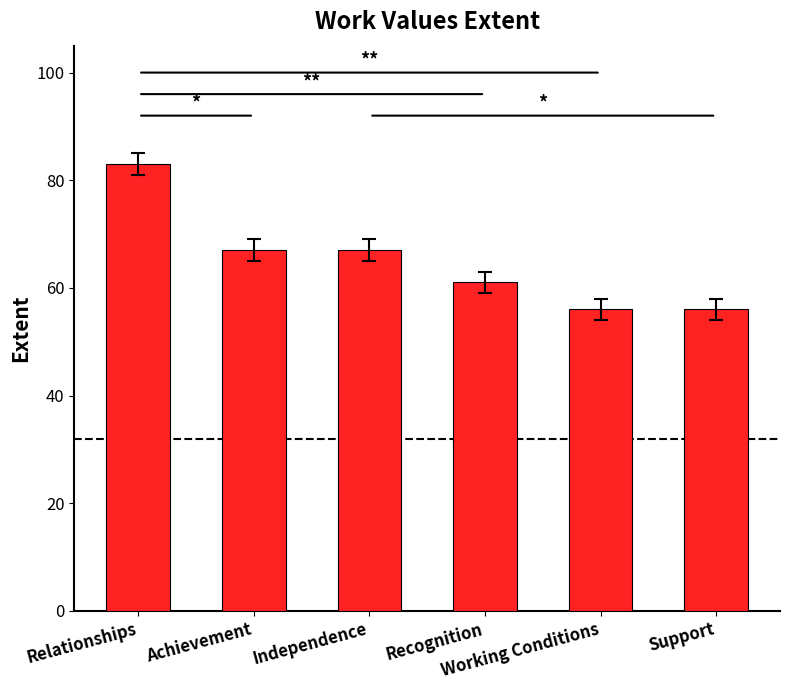

What is the sum of all values?

390